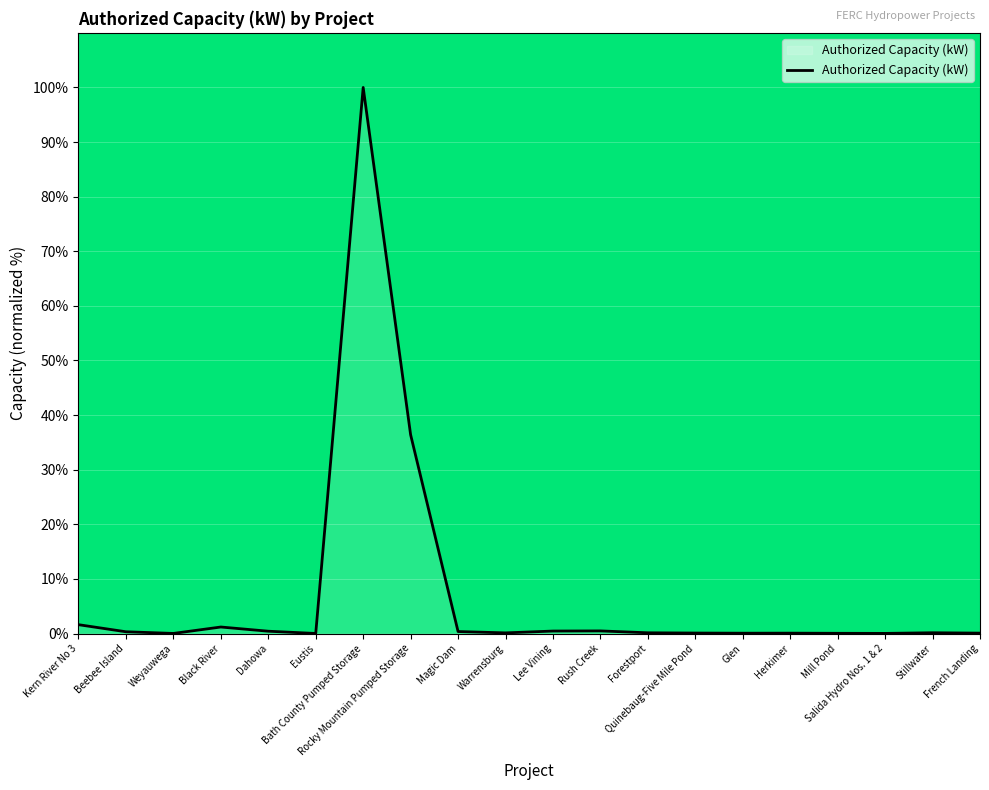

What is the maximum value shown in the chart?

100.0